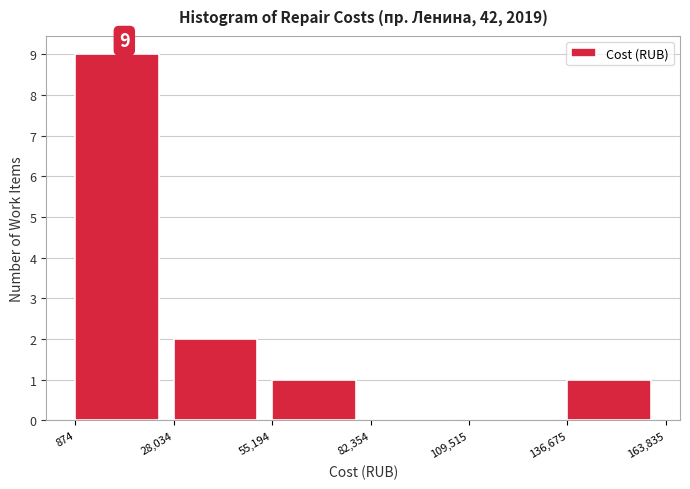

Over which range of the x-axis is the bar tallest?

874 to 28,034